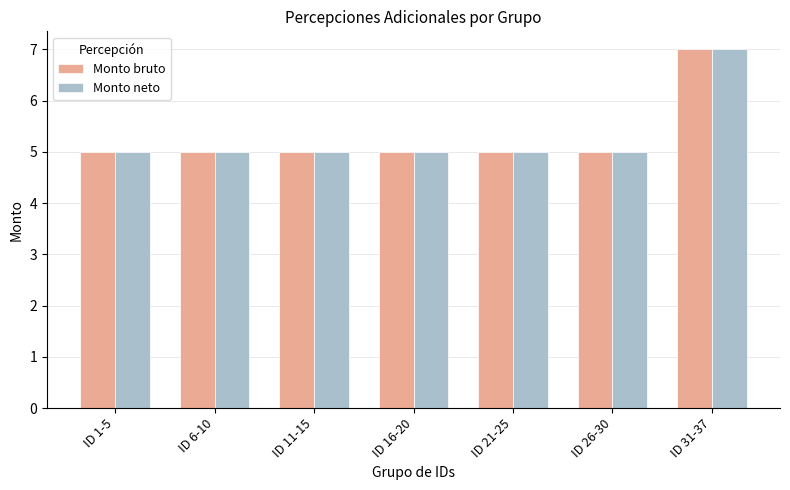

Reading left to right, transcribe all the data shown in this chart.

Monto bruto: ID 1-5=5	ID 6-10=5	ID 11-15=5	ID 16-20=5	ID 21-25=5	ID 26-30=5	ID 31-37=7
Monto neto: ID 1-5=5	ID 6-10=5	ID 11-15=5	ID 16-20=5	ID 21-25=5	ID 26-30=5	ID 31-37=7